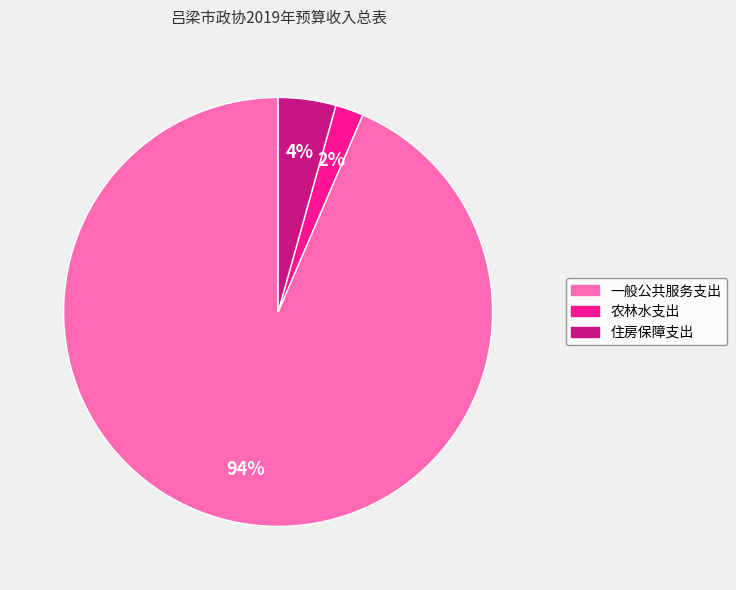

Which has a higher value, 一般公共服务支出 or 农林水支出?

一般公共服务支出